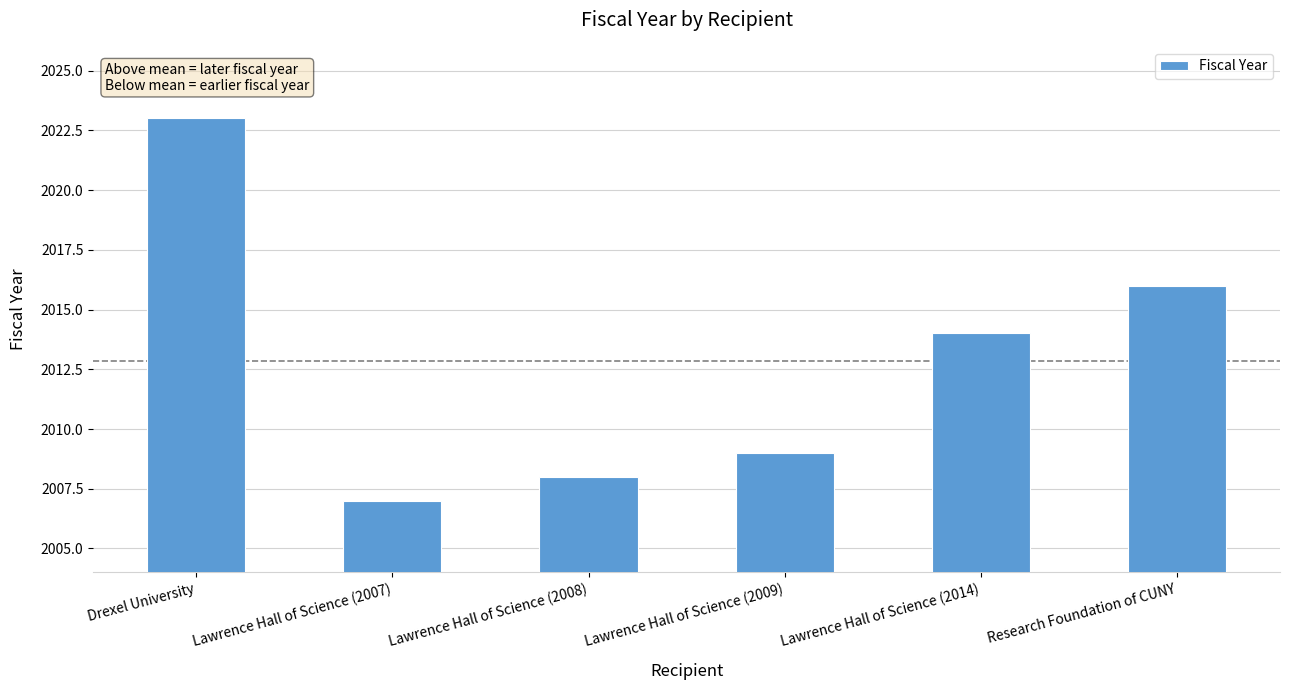

What position from the right is Lawrence Hall of Science (2009)?

3